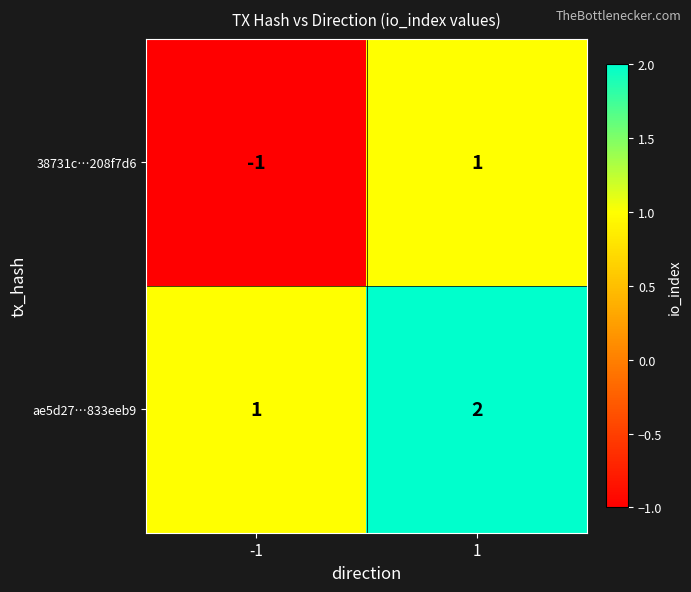

At 1, list the series in order from largest to smallest.

ae5d27…833eeb9, 38731c…208f7d6